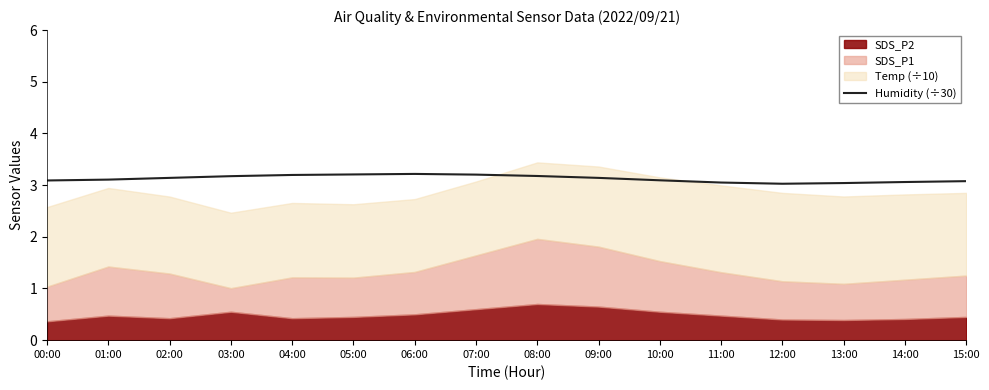

Is it true that the value at 12:00 is 3.0?

True